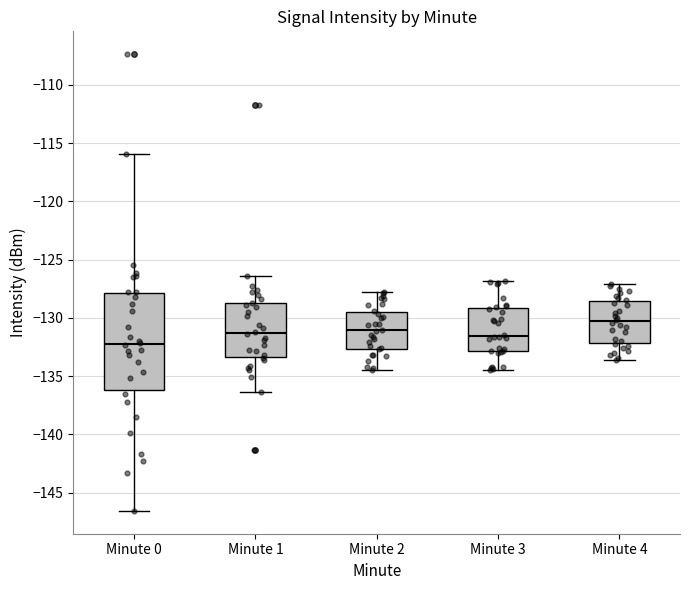

Reading left to right, read every box against the y-axis: the position of its median line, the range the box covers, and the ends of its whiskers. The values are not printed on the chart, so give them approximately, as read against the axis.

Minute 0: median -132.0, box -136.0 to -128.0, whiskers -146.5 to -116.0
Minute 1: median -131.5, box -133.5 to -128.5, whiskers -136.5 to -126.5
Minute 2: median -131.0, box -132.5 to -129.5, whiskers -134.5 to -128.0
Minute 3: median -131.5, box -133.0 to -129.0, whiskers -134.5 to -127.0
Minute 4: median -130.5, box -132.0 to -128.5, whiskers -133.5 to -127.0